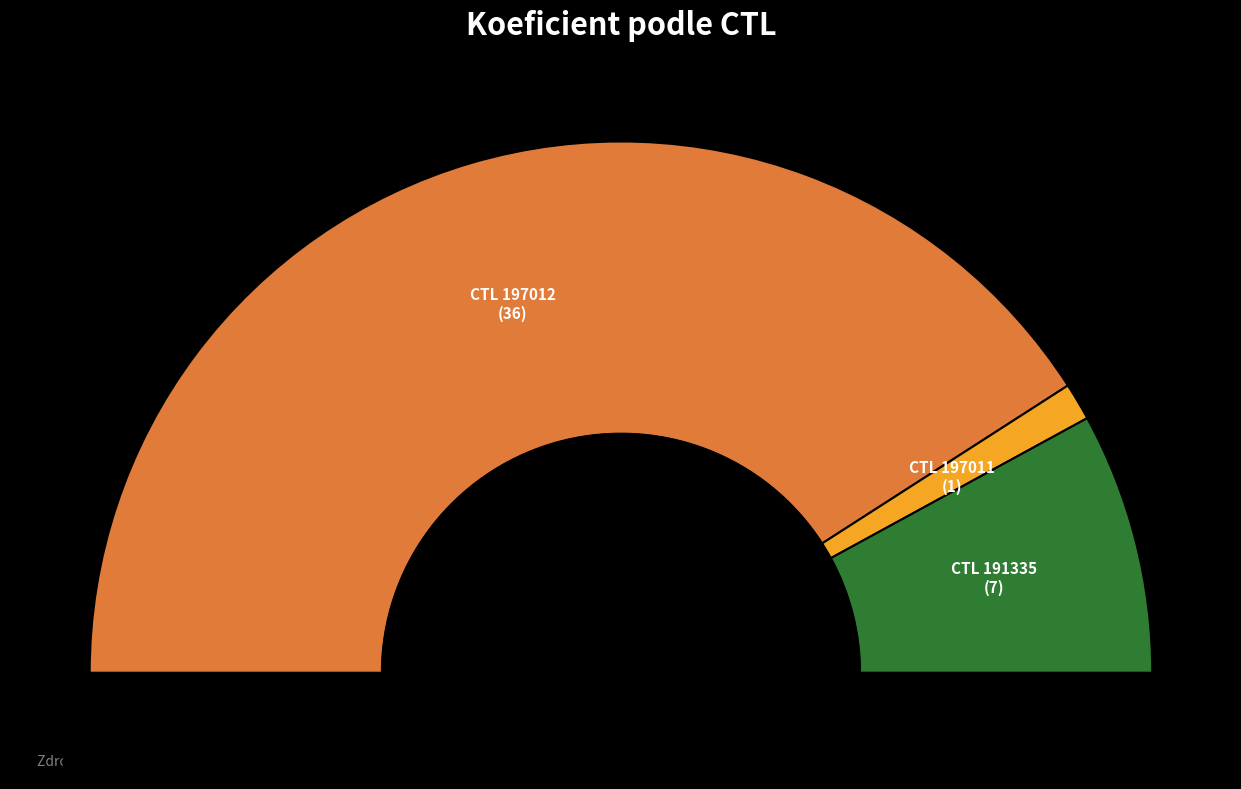

Between 197011 and 197012, which is larger?

197012